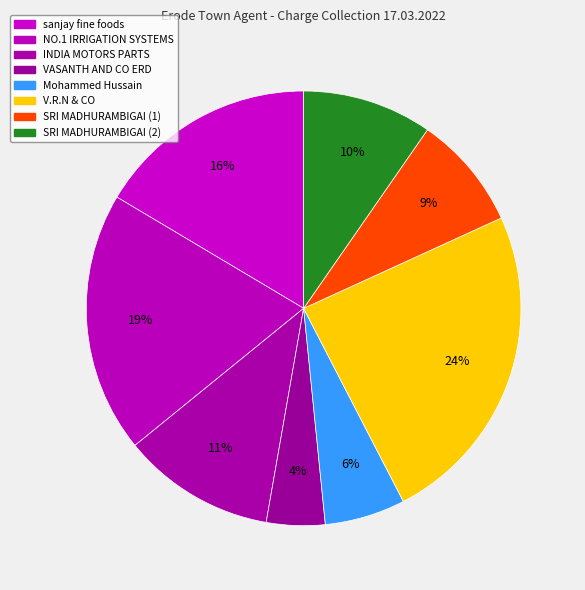

Is it true that sanjay fine foods is 16% of the pie?

True